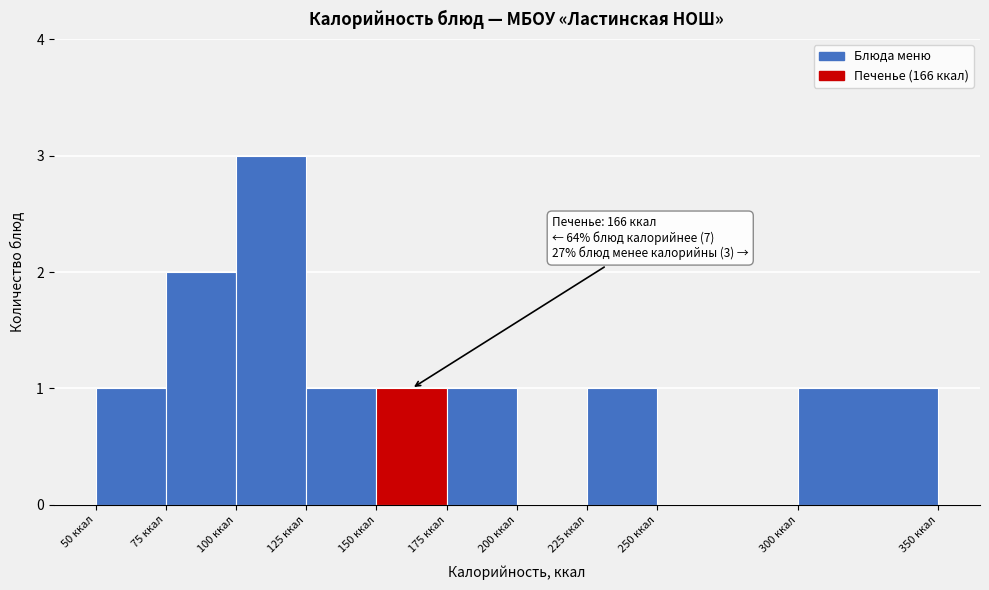

Over which range of the x-axis is the bar tallest?

100 to 125